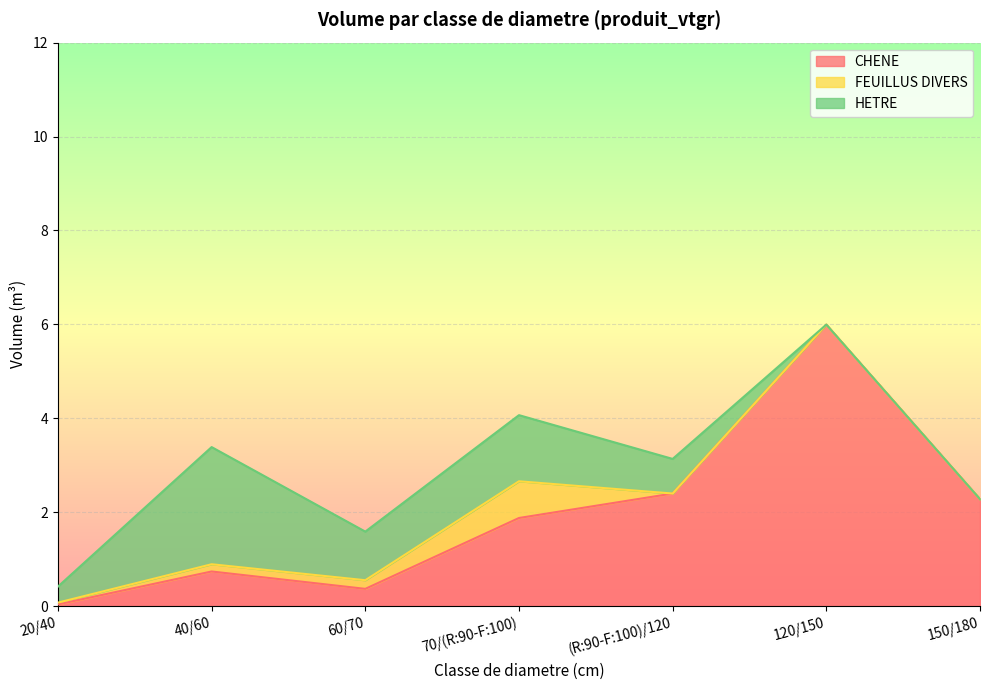

Count the number of data series in this chart.

3